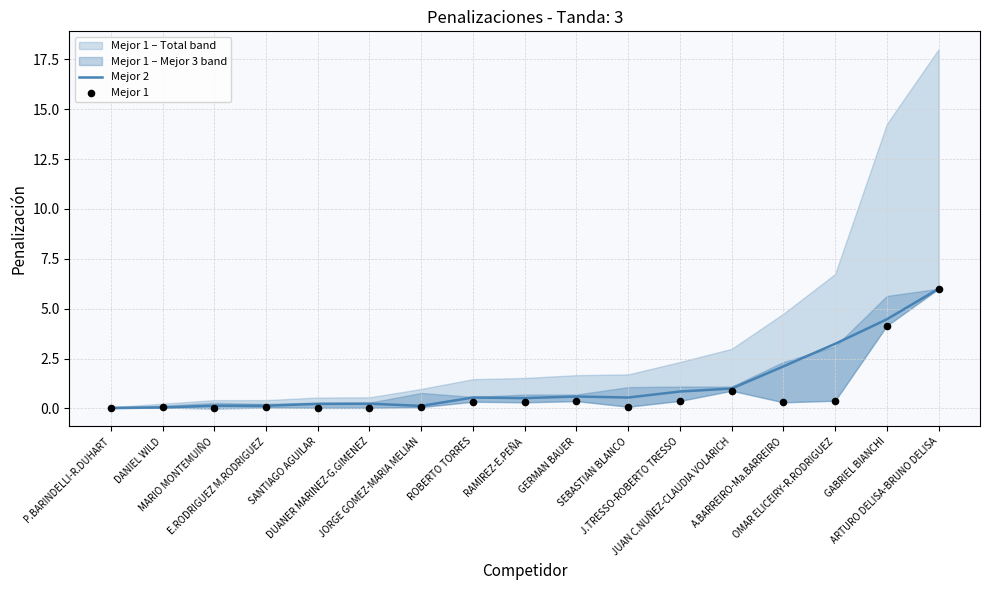

What is the total value across all series at OMAR ELICEIRY-R.RODRIGUEZ?

3.6